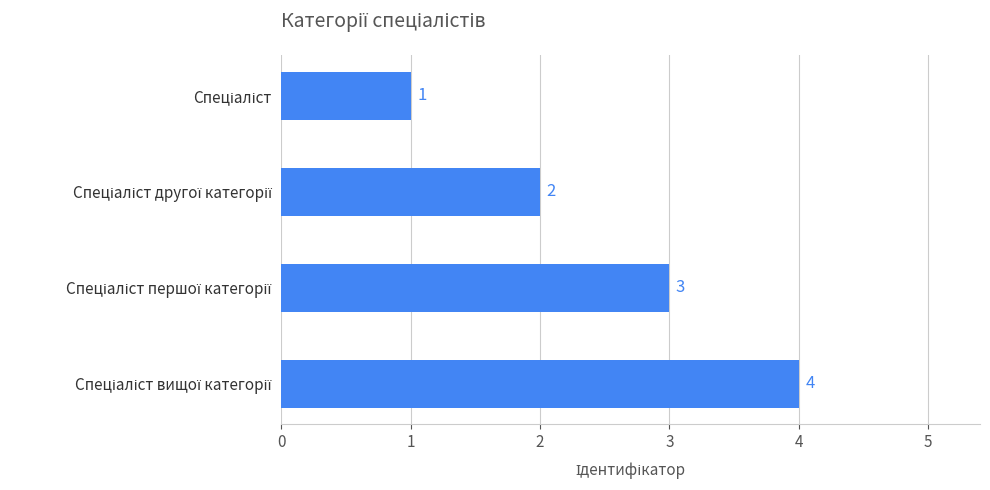

What is the value of the 3rd bar from the top?

3